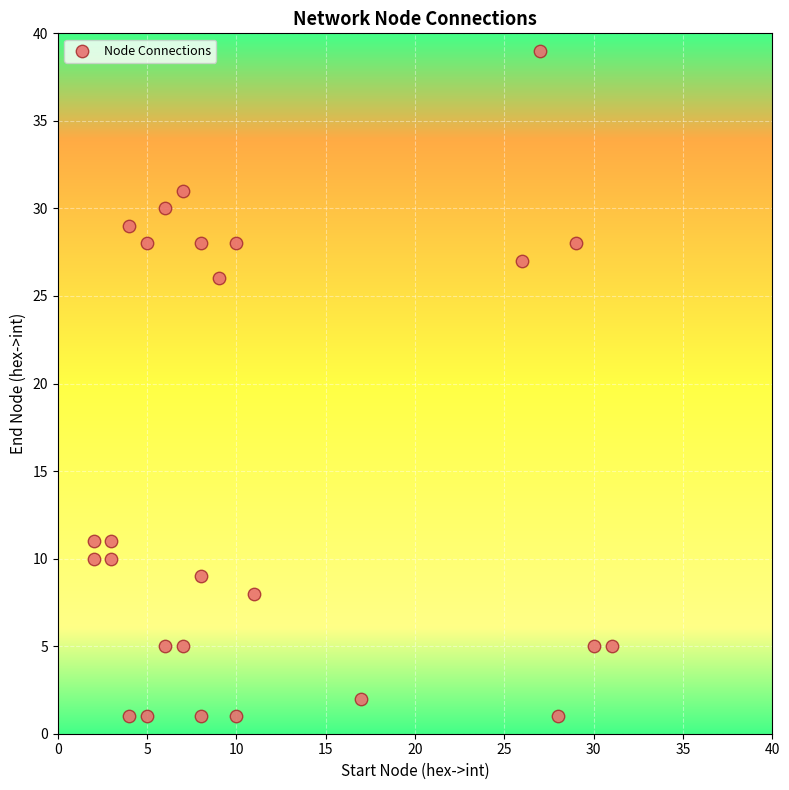

What Y value in the scatter plot is closest to 20?

26